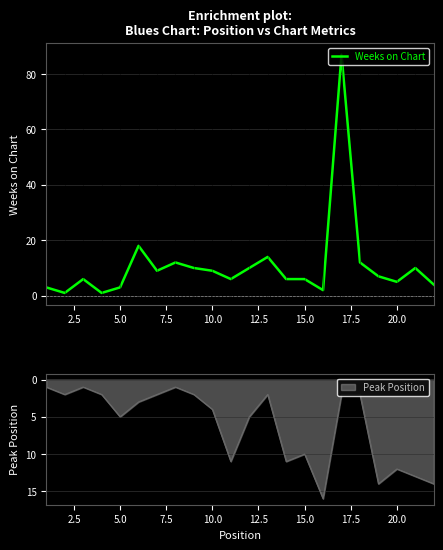

What is the highest value of the Weeks on Chart series?

87